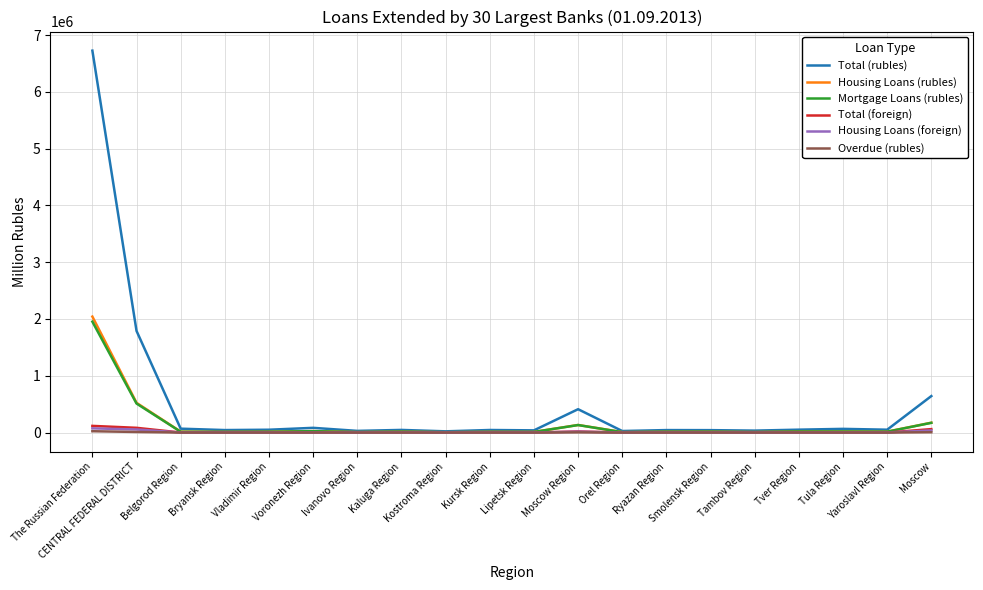

Which series has the largest total across all categories?

Total (rubles)